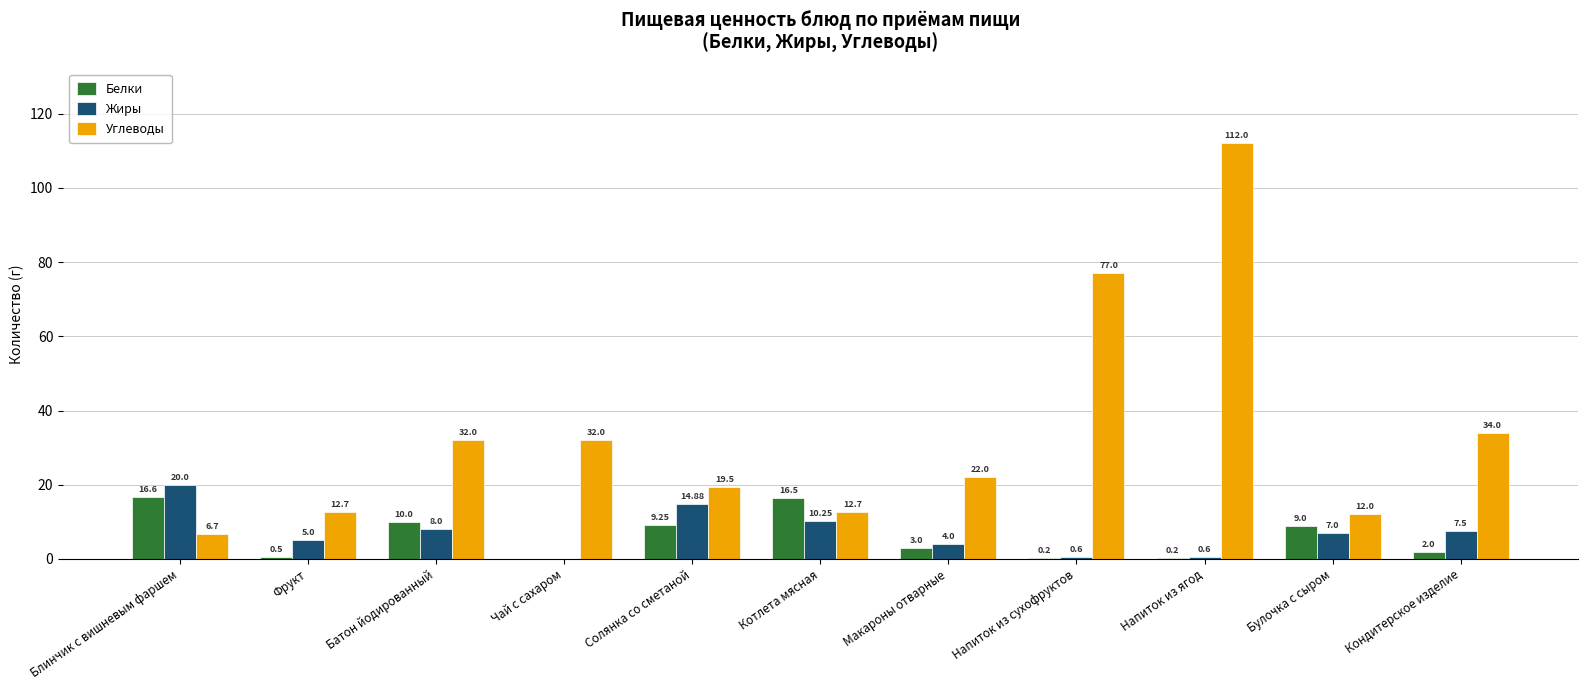

Is the value of Углеводы at Напиток из ягод greater than the value of Жиры at Напиток из сухофруктов?

Yes